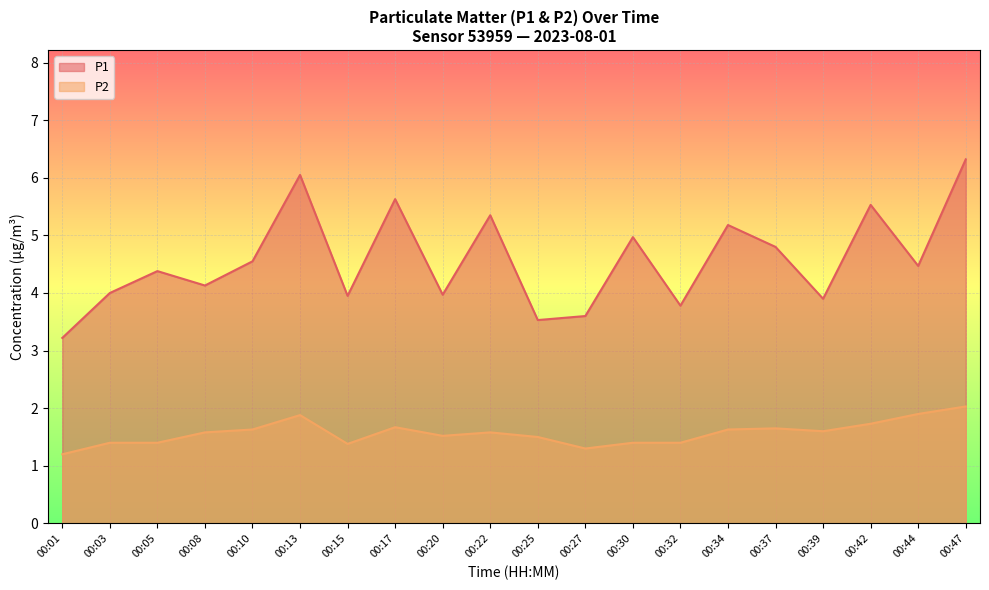

What is the difference between the highest and lowest values at 00:13?

4.2